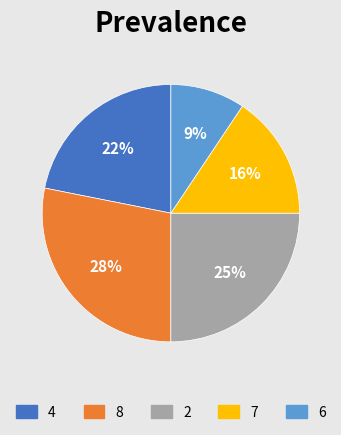

Which has a higher value, 6 or 4?

4